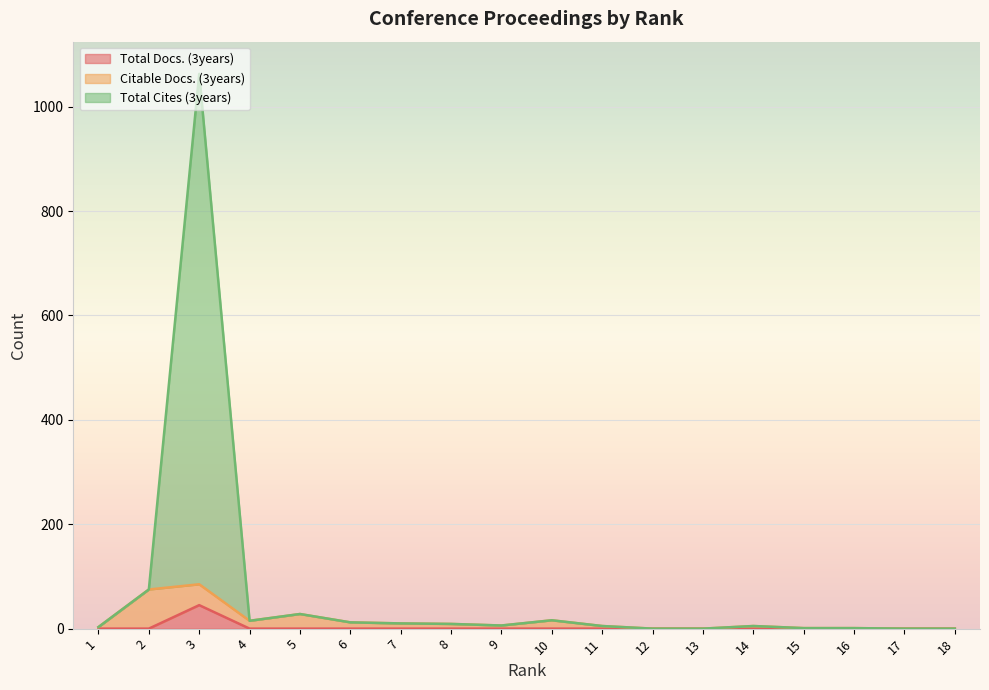

The value of Total Docs. (3years) at 3 is 45. True or false?

True